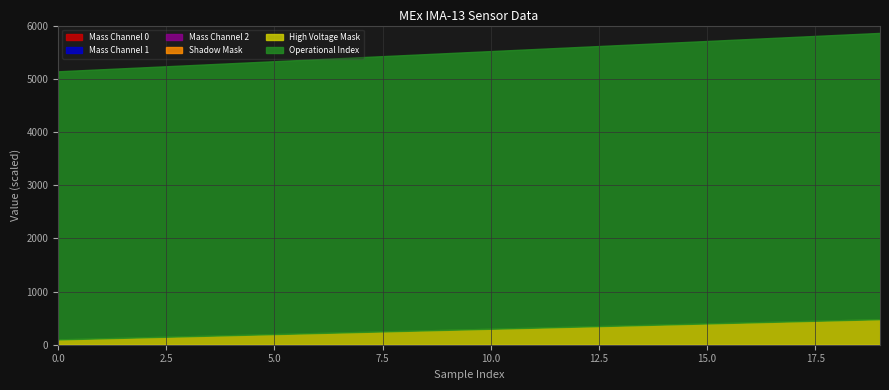

True or false: Mass Channel 2 and Operational Index intersect in this chart.

False